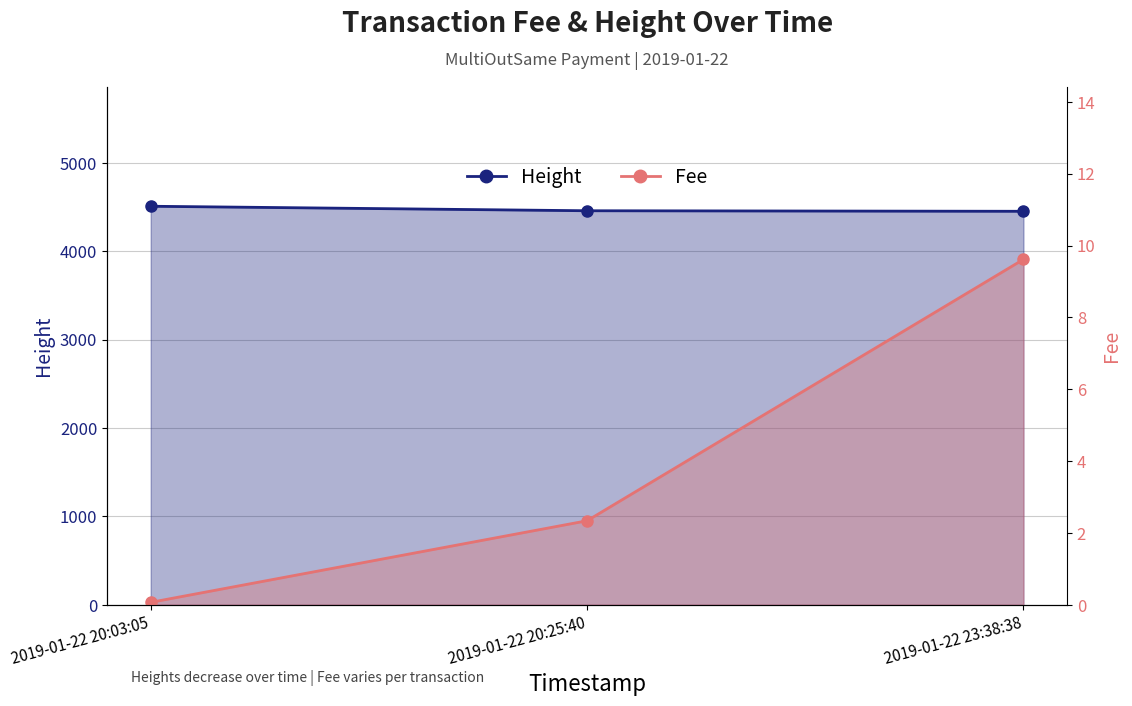

The Height series shows 892.1 at 2019-01-22 20:25:40. True or false?

False